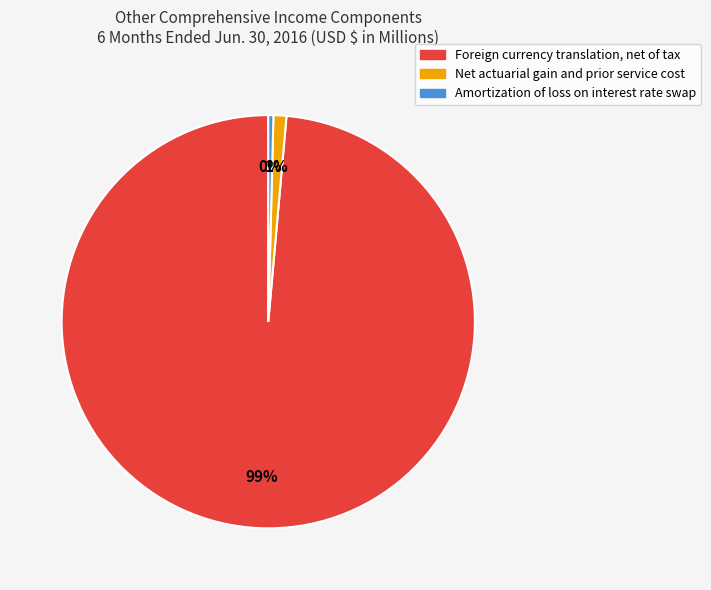

To the nearest percent, what is the average slice percentage?

33%